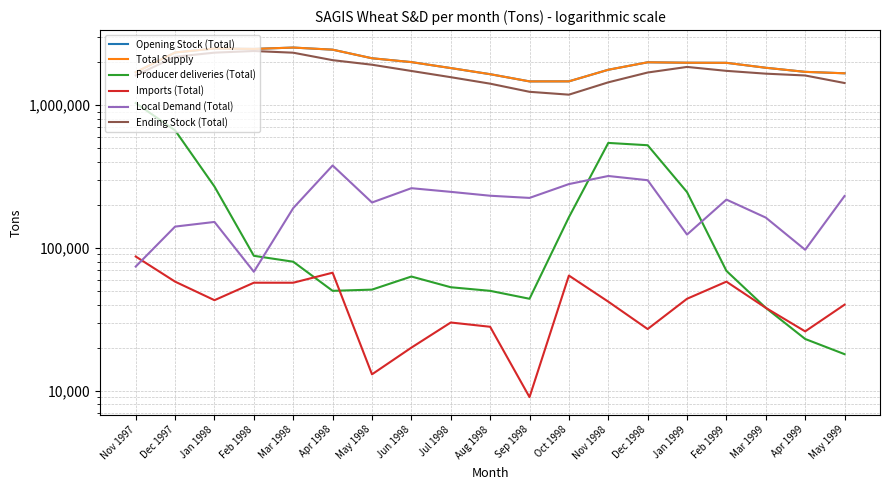

At Jan 1998, list the series in order from smallest to largest.

Imports (Total), Local Demand (Total), Producer deliveries (Total), Ending Stock (Total), Opening Stock (Total), Total Supply